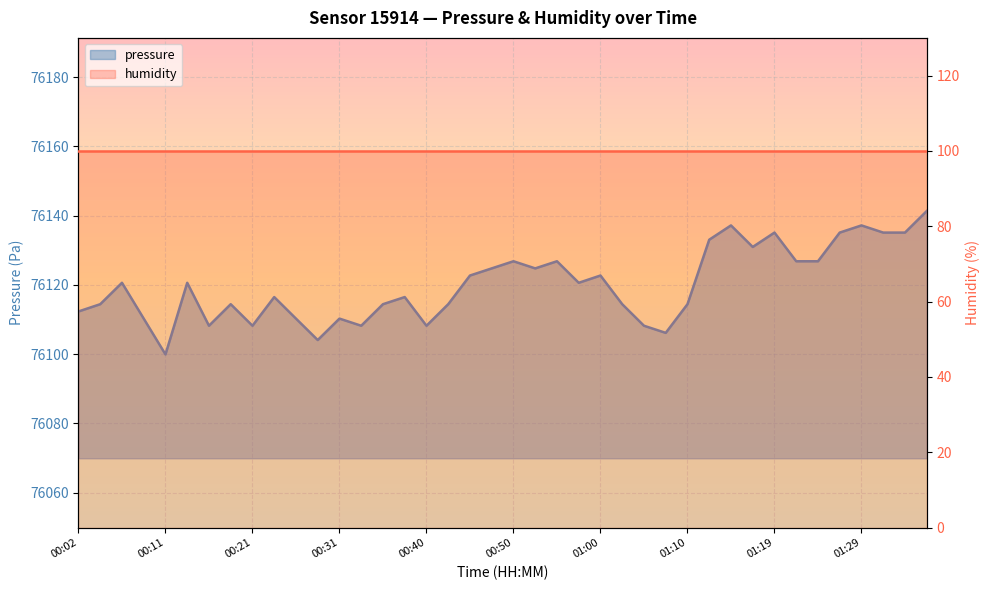

What position from the left is 01:29?

37